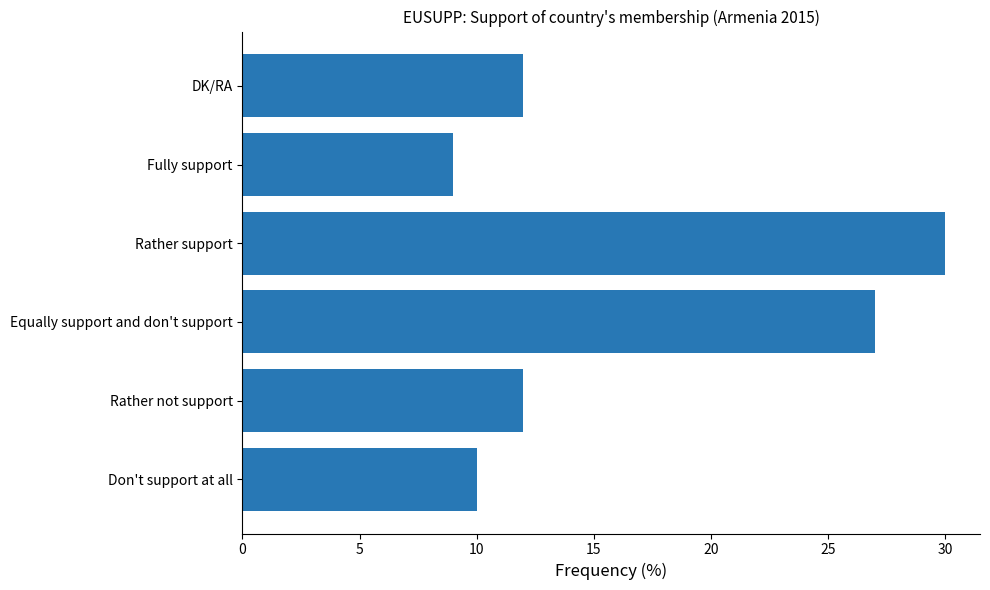

Between Fully support and Rather support, which is larger?

Rather support